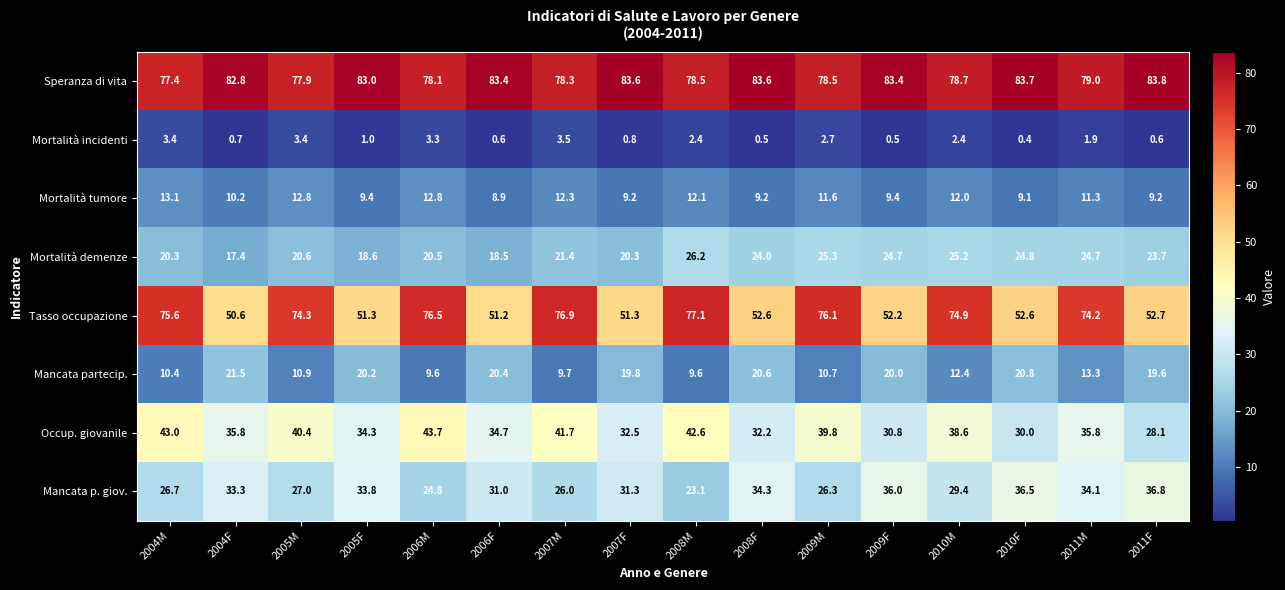

Rank the series by their maximum value, from lowest to highest.

Mortalità incidenti, Mortalità tumore, Mancata partecip., Mortalità demenze, Mancata p. giov., Occup. giovanile, Tasso occupazione, Speranza di vita